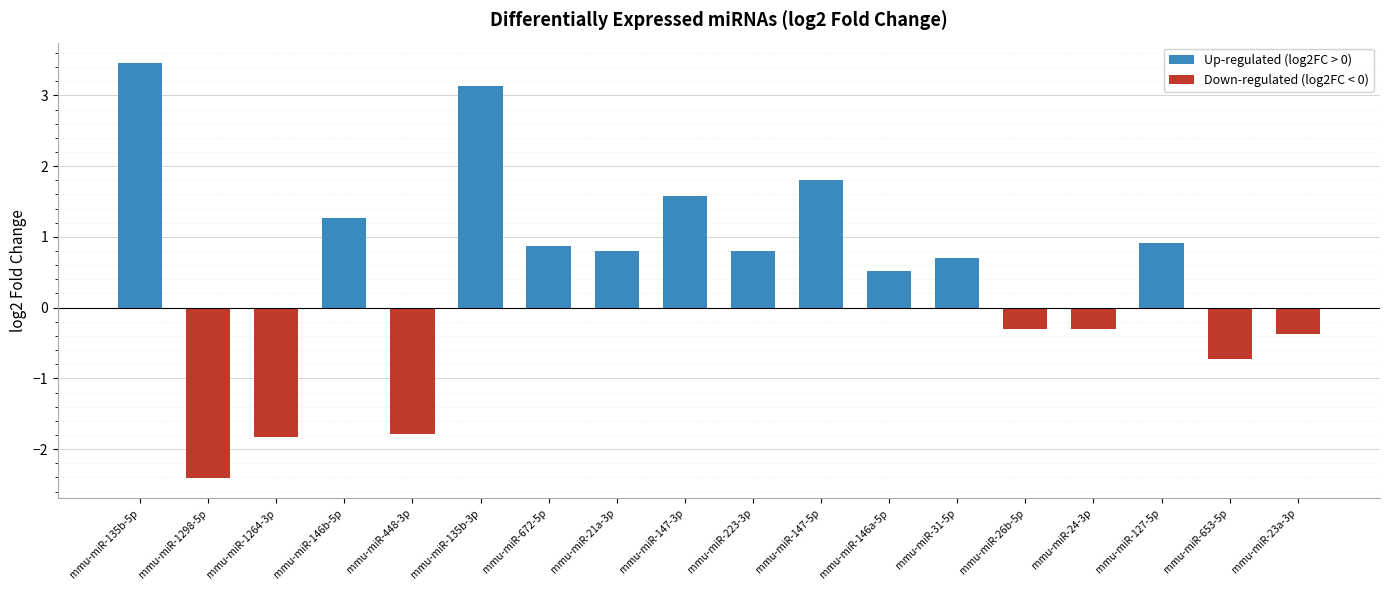

Count the number of data series in this chart.

2